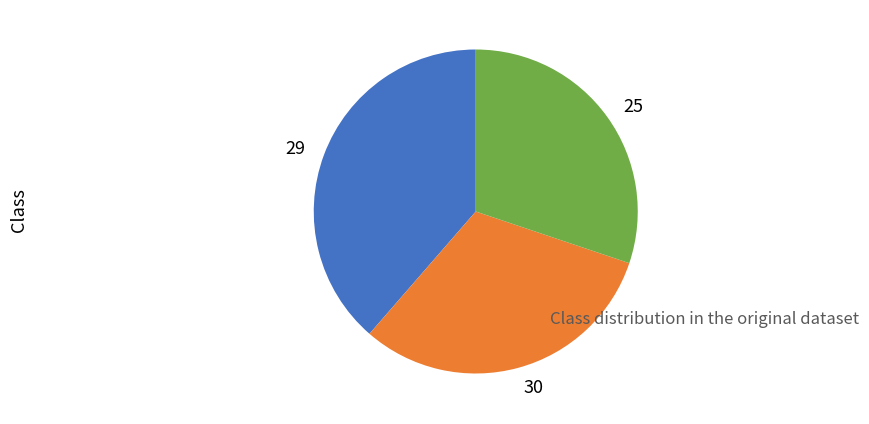

Count the number of slices in the pie.

3